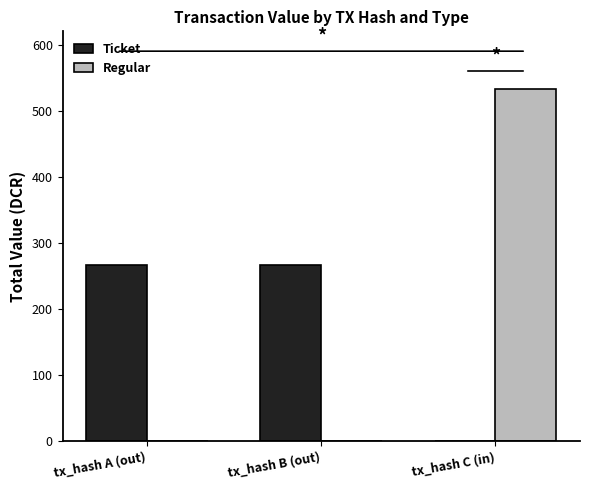

Which series has the widest spread of values?

Regular